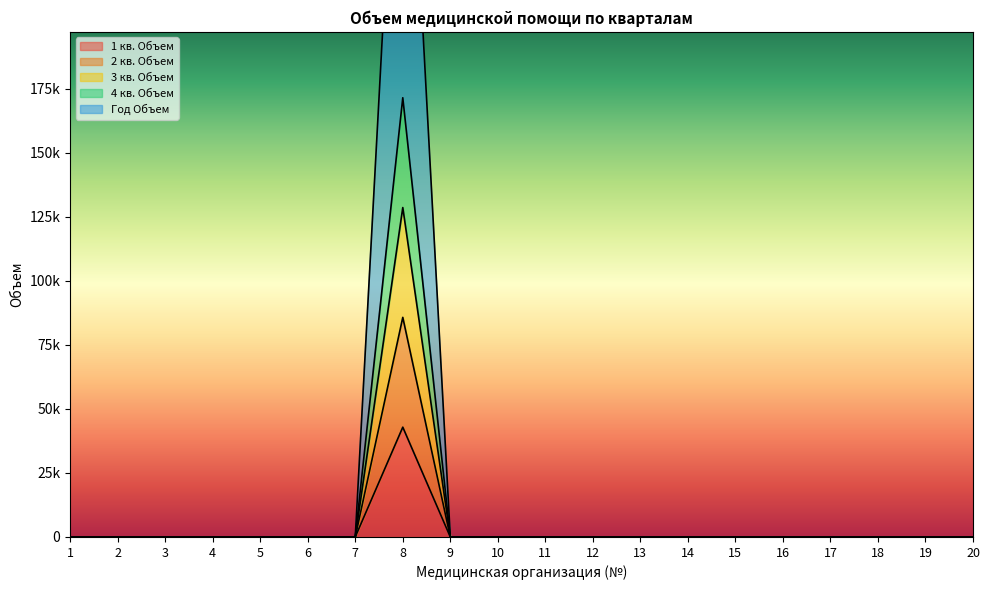

Rank the series at 1 from lowest to highest value.

1 кв. Объем, 2 кв. Объем, 3 кв. Объем, 4 кв. Объем, Год Объем